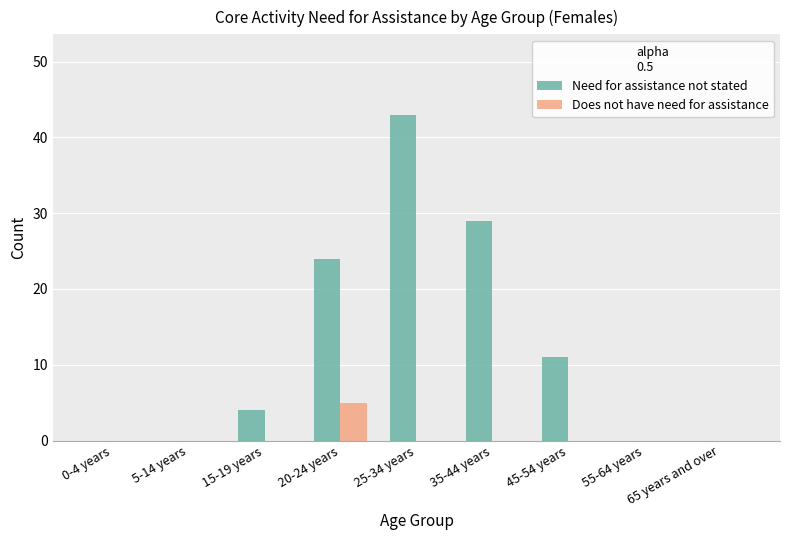

What is the sum of all Does not have need for assistance values?

5